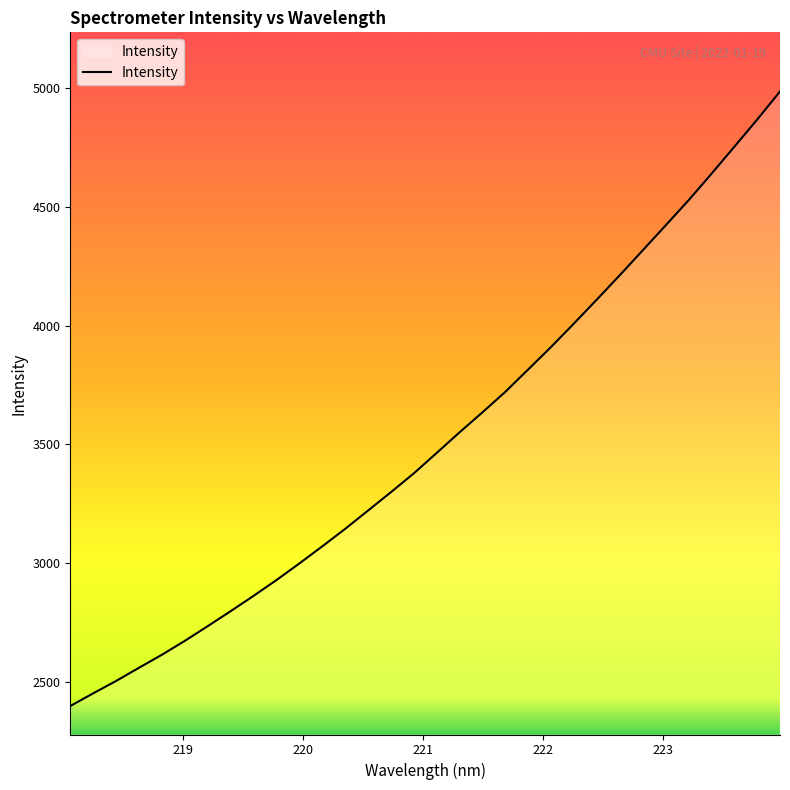

Reading left to right, extract all data points from this chart.

2397.7	2451.3	2503.4	2559.1	2614.0	2672.6	2734.5	2797.6	2862.2	2928.7	2998.8	3070.8	3144.5	3221.8	3299.3	3378.6	3464.7	3551.6	3635.9	3722.3	3816.9	3911.6	4010.5	4111.3	4213.7	4318.0	4423.1	4528.6	4640.2	4754.1	4868.6	4987.2